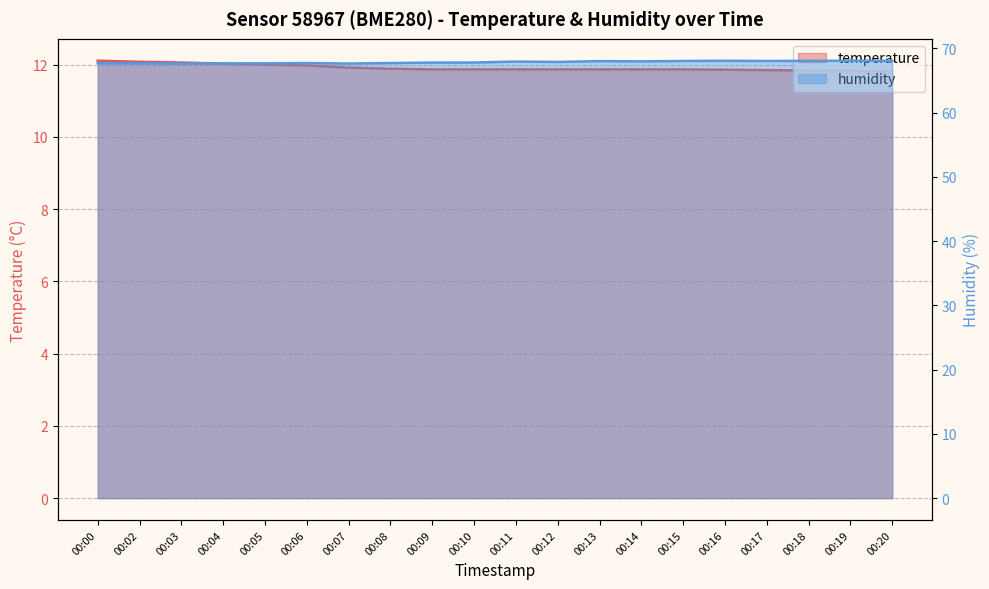

Does the chart display data point markers on the line(s)?

No